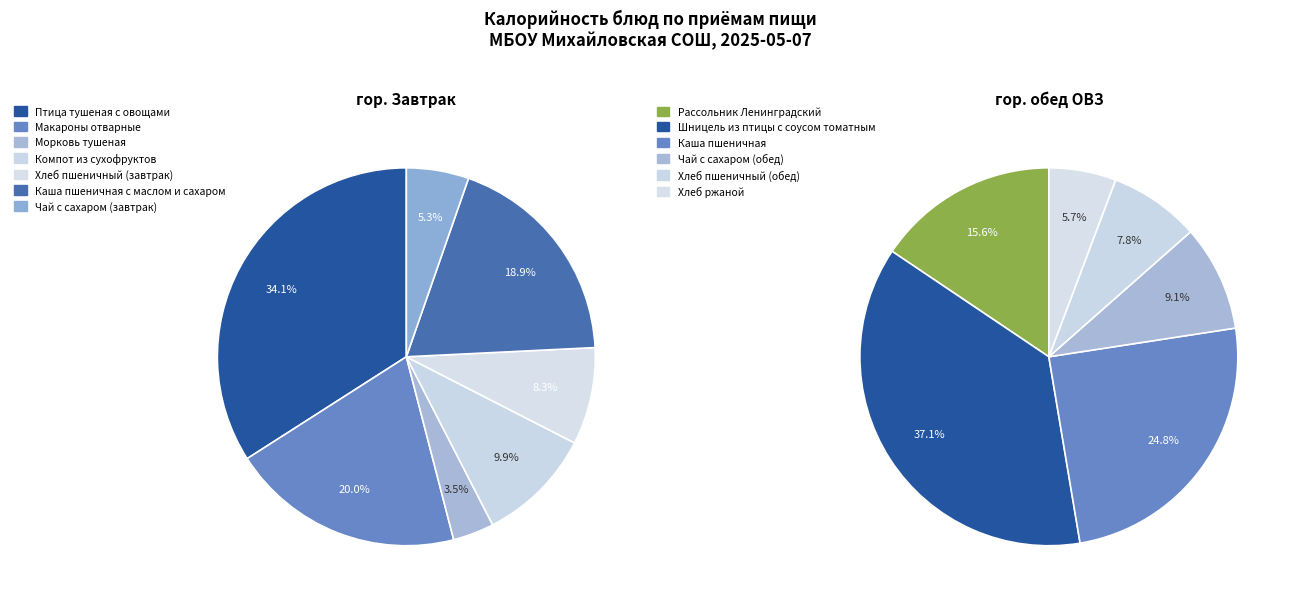

What percentage is the Хлеб пшеничный (завтрак) slice, to the nearest percent?

8%